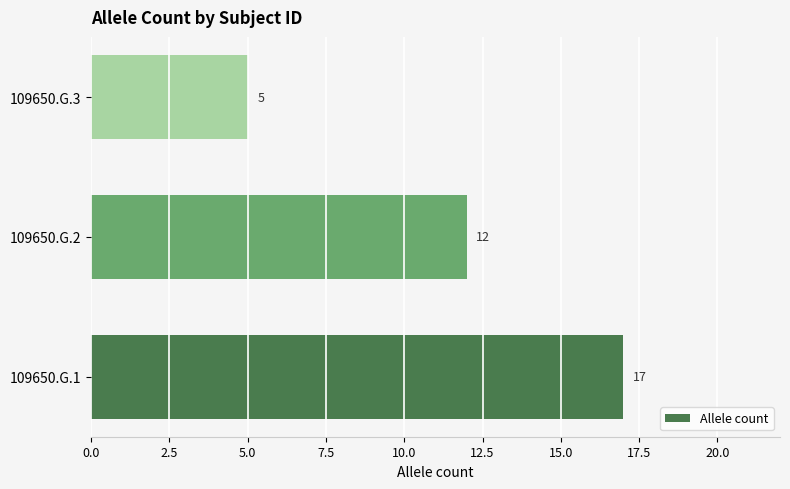

How many data points are less than 12?

1